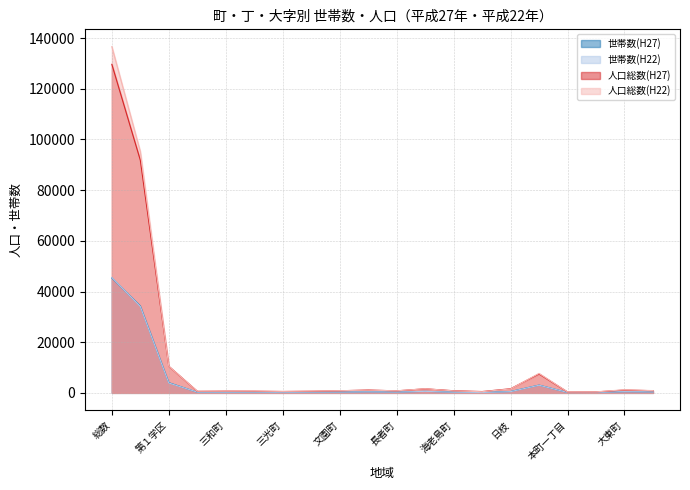

Which has a higher value, 第１学区 or 大東町?

第１学区